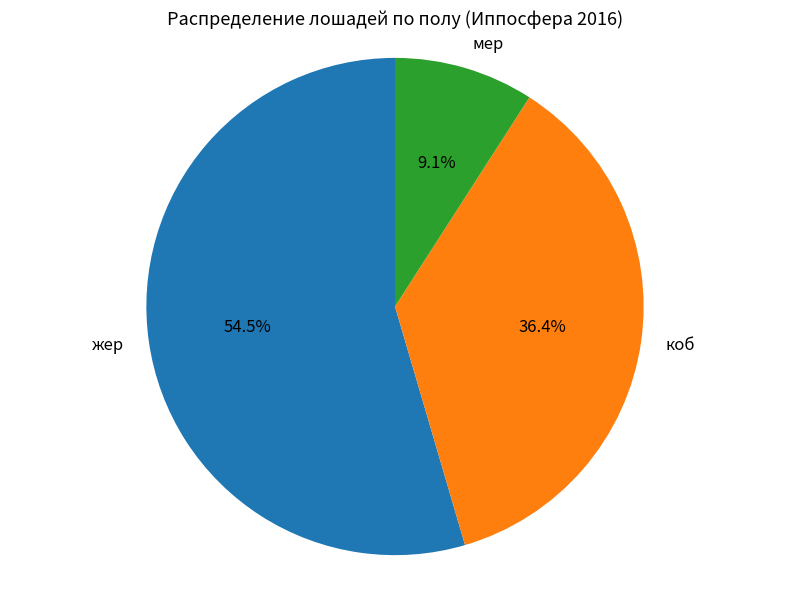

To the nearest percent, what is the difference between the жер and мер slice percentages?

45%